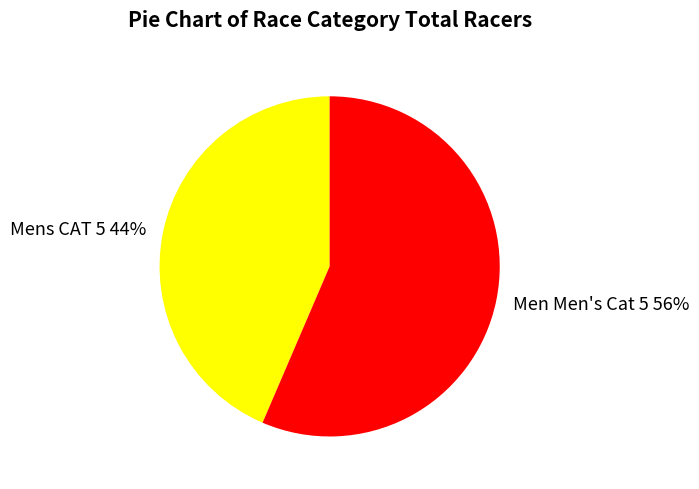

What is the largest slice in the pie chart?

Men Men's Cat 5